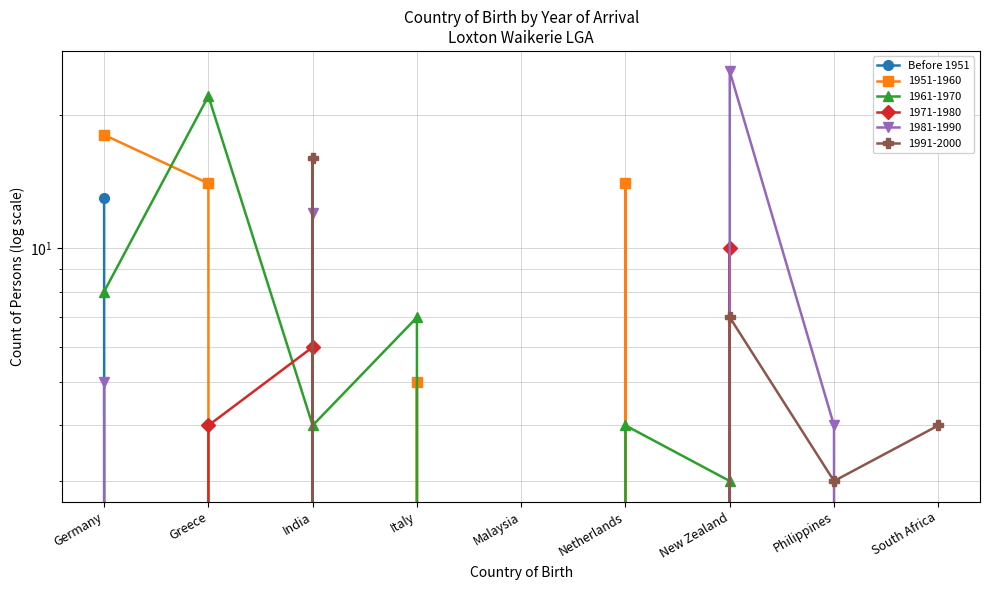

What is the sum of all values?

13